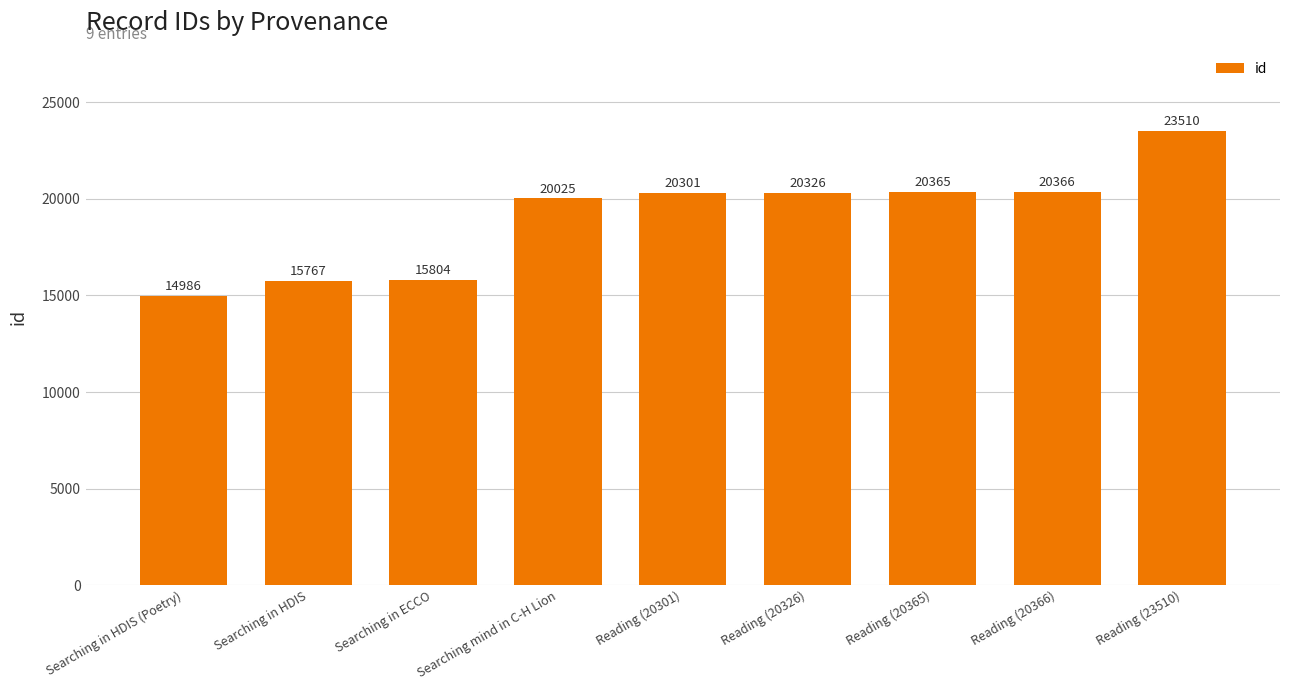

Reading left to right, what are all the values shown in this chart?

Searching in HDIS (Poetry)=14986	Searching in HDIS=15767	Searching in ECCO=15804	Searching mind in C-H Lion=20025	Reading (20301)=20301	Reading (20326)=20326	Reading (20365)=20365	Reading (20366)=20366	Reading (23510)=23510